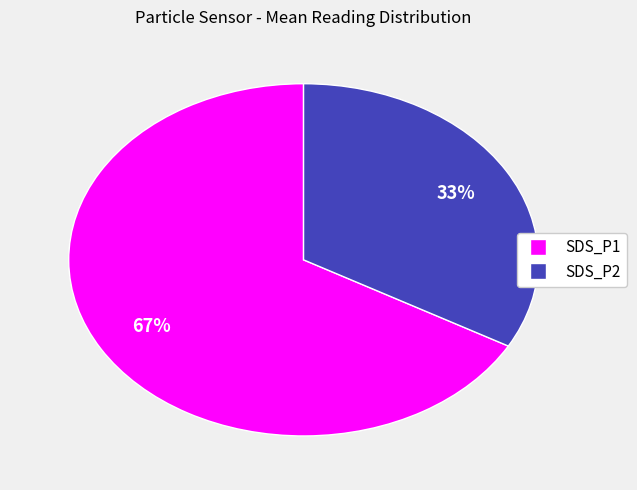

Approximately how many times larger is the value at SDS_P1 compared to SDS_P2?

2.0